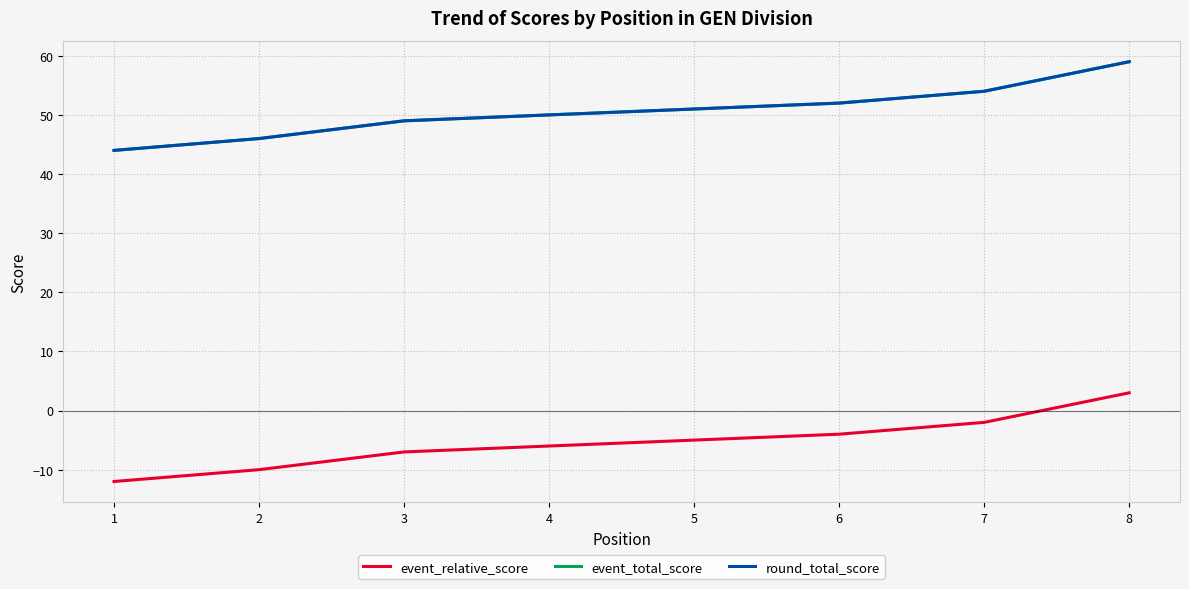

Reading left to right, list all the values displayed in this chart.

event_relative_score: -12	-10	-7	-6	-5	-4	-2	3
event_total_score: 44	46	49	50	51	52	54	59
round_total_score: 44	46	49	50	51	52	54	59